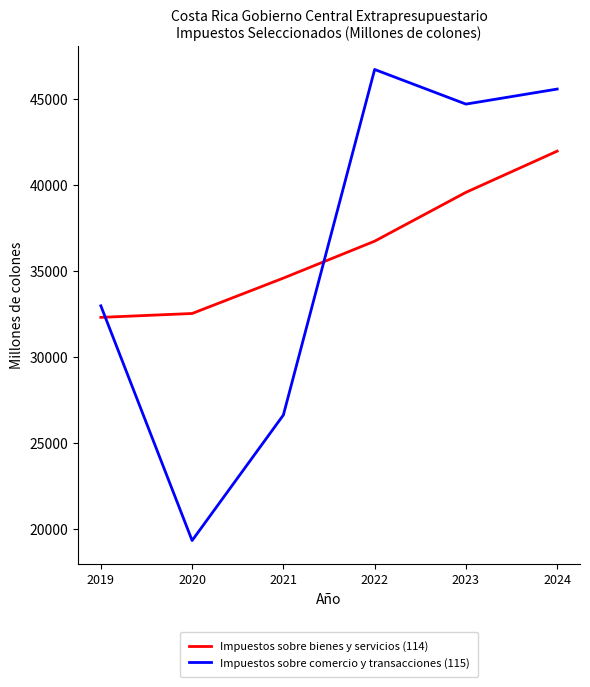

Which category has the highest value across all series?

2022